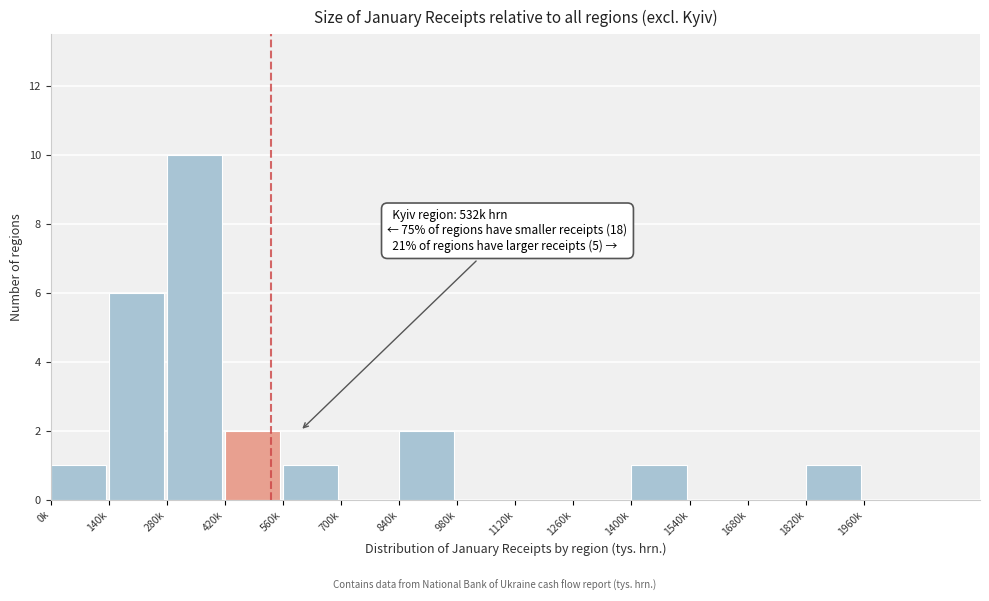

Reading left to right, transcribe all the data shown in this chart.

0k=1	140k=6	280k=10	420k=2	560k=1	700k=0	840k=2	980k=0	1120k=0	1260k=0	1400k=1	1540k=0	1680k=0	1820k=1	1960k=0